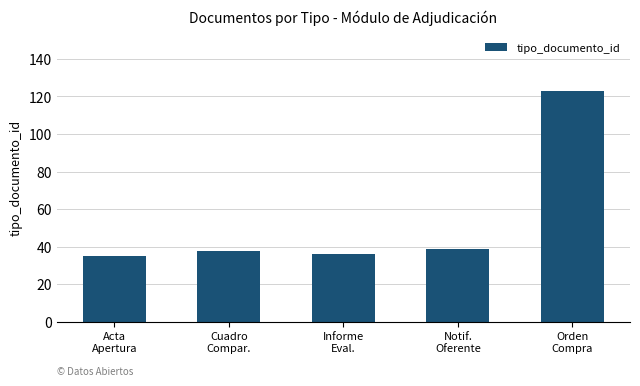

What is the ratio of the value at Cuadro
Compar. to the value at Orden
Compra?

0.3